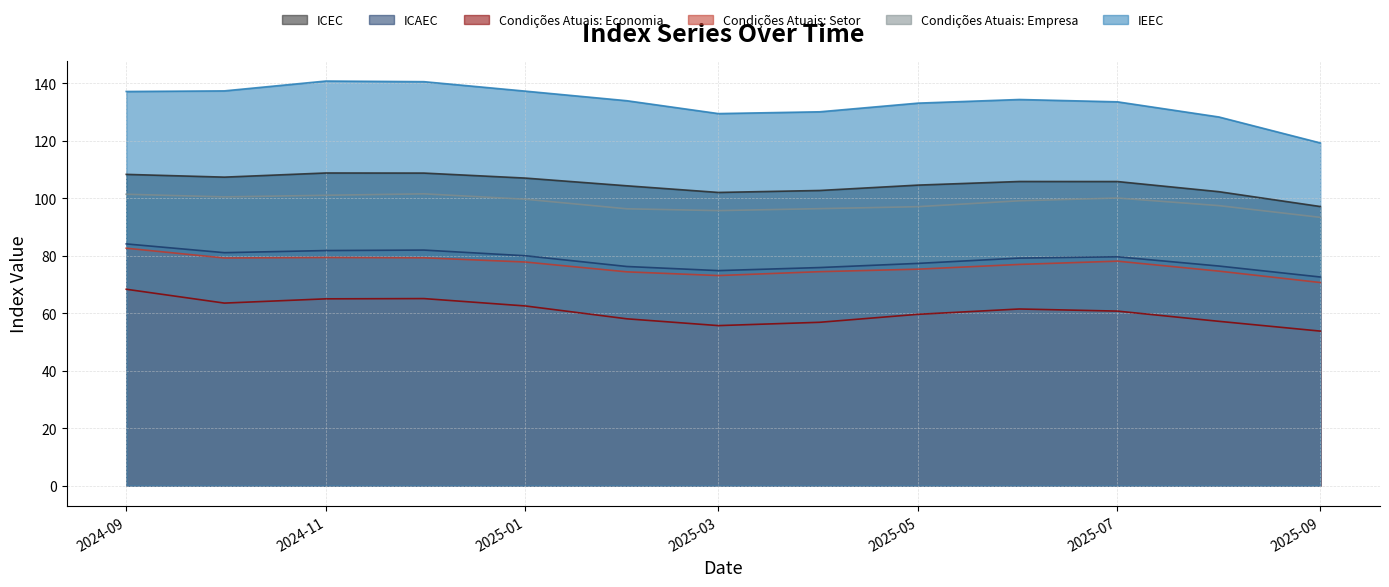

Which series has the largest total across all categories?

IEEC